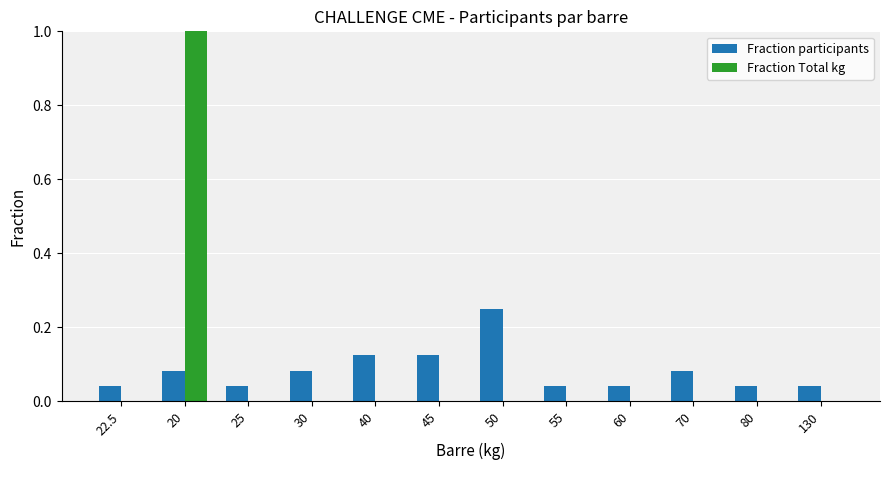

The value of Fraction Total kg at 45 is -0.6. True or false?

False